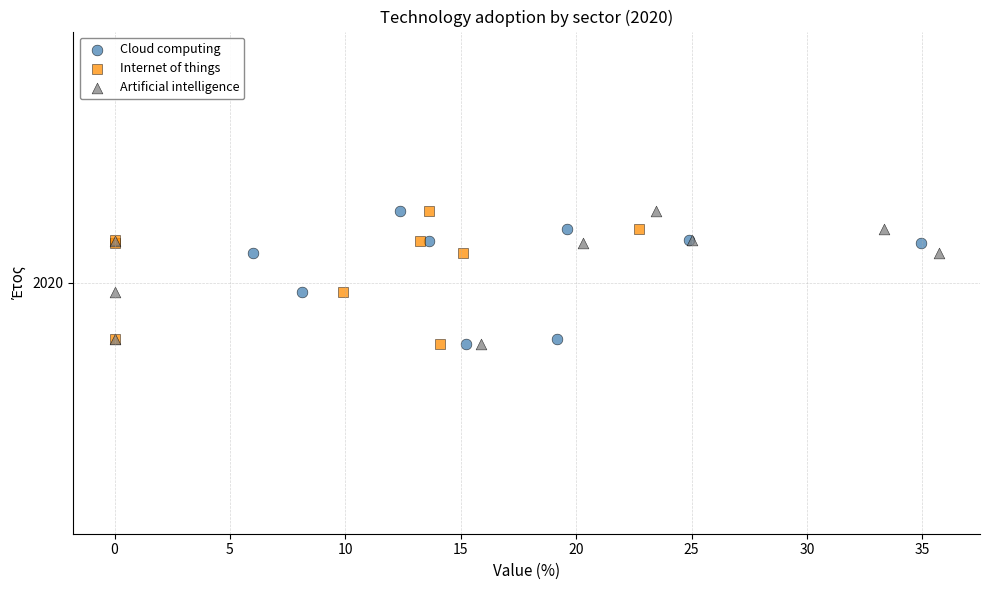

What are all the series names shown in the legend?

Cloud computing, Internet of things, Artificial intelligence